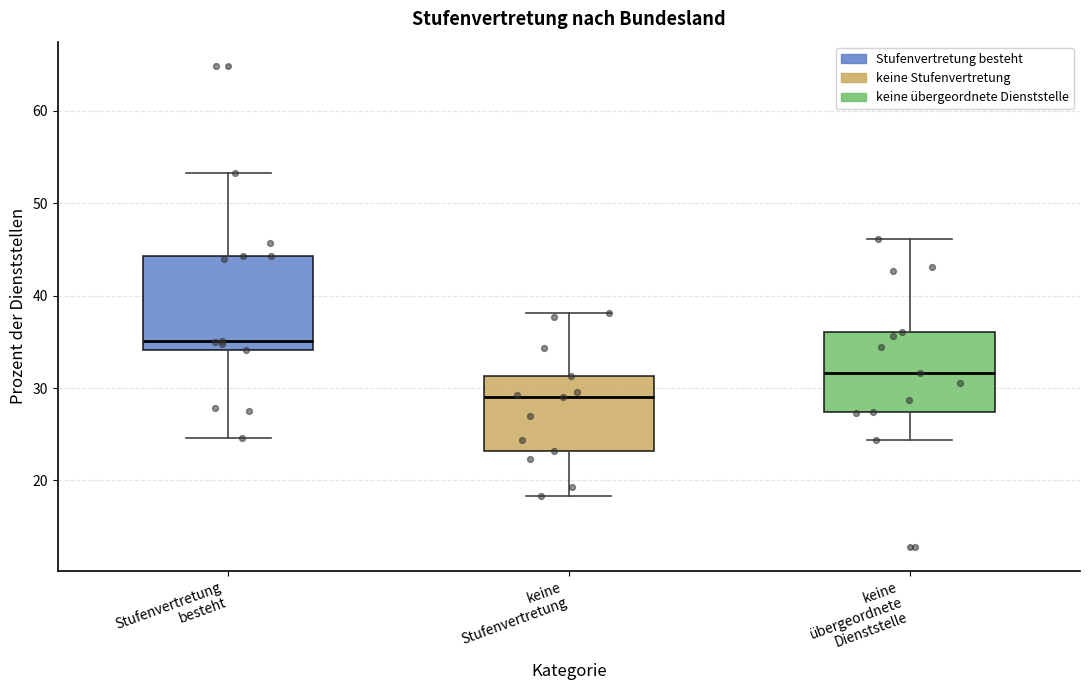

Reading left to right, transcribe this box plot: for each box, give where its median line is, the range the box spans, and where its two whiskers end, as read against the y-axis. The values are not printed on the chart, so give them approximately, as read against the axis.

Stufenvertretung besteht: median 35, box 34 to 44, whiskers 25 to 53
keine Stufenvertretung: median 29, box 23 to 31, whiskers 18 to 38
keine übergeordnete Dienststelle: median 32, box 27 to 36, whiskers 24 to 46